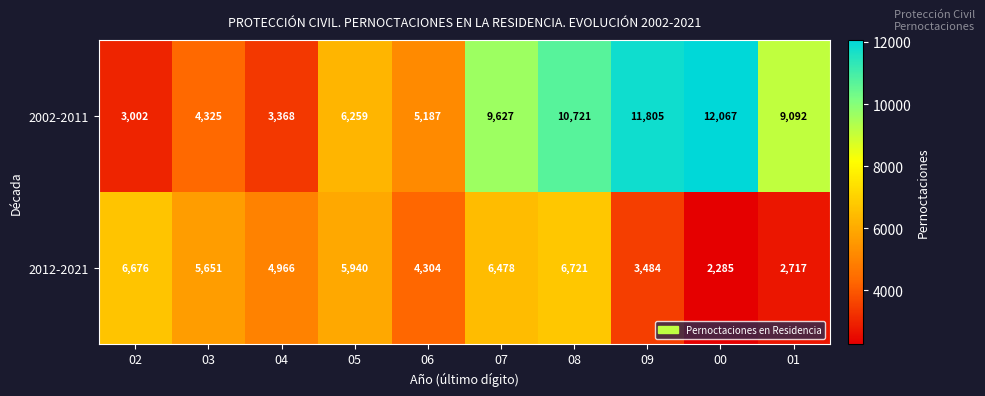

What is the total value across all series at 00?

14352